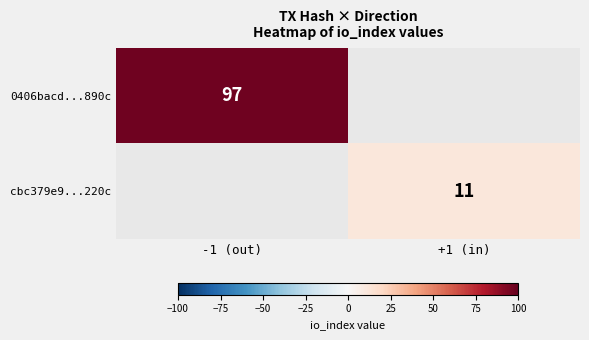

What is the spread (max minus min) of values at -1 (out)?

97